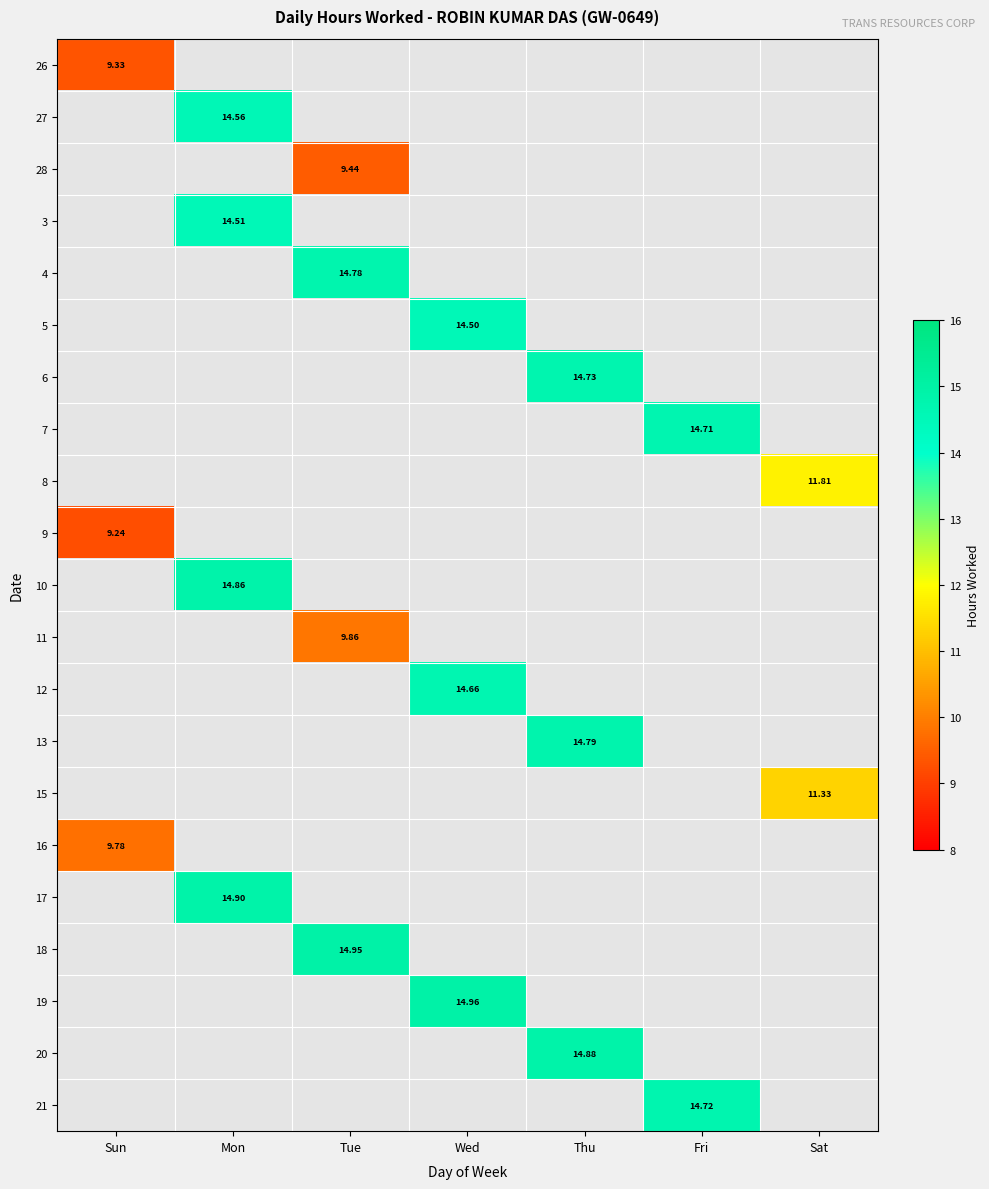

At how many categories does at least one series exceed 10?

6